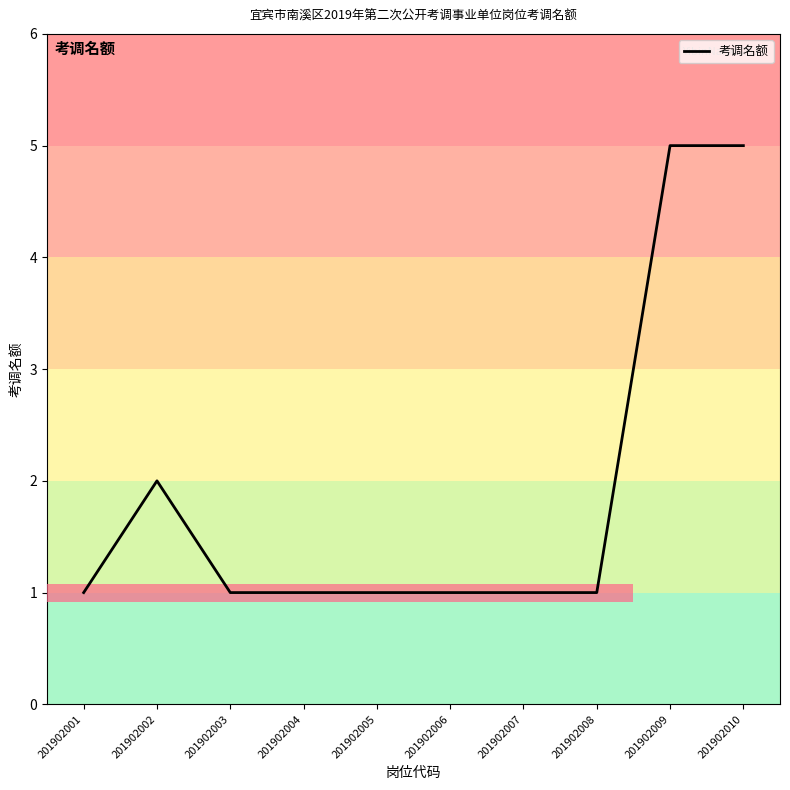

Between 201902004 and 201902009, which is larger?

201902009